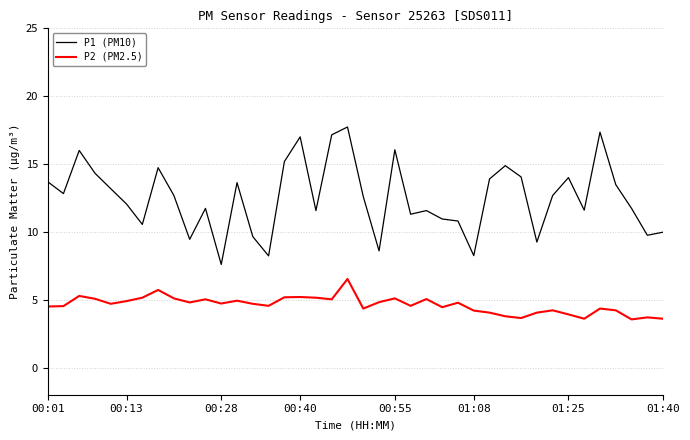

Is this an area chart (filled region under the line)?

No